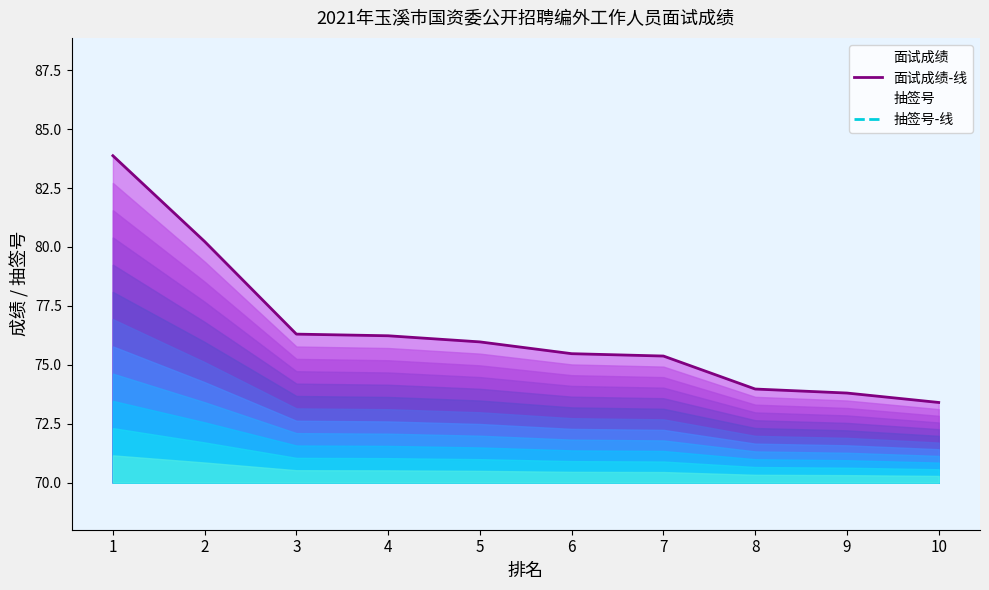

What is the approximate value of 抽签号-线 at 8?

7.0